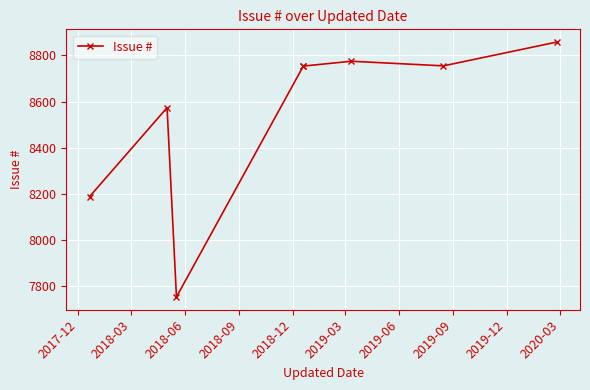

Where is the data nearest to the value 8306?

2017-12